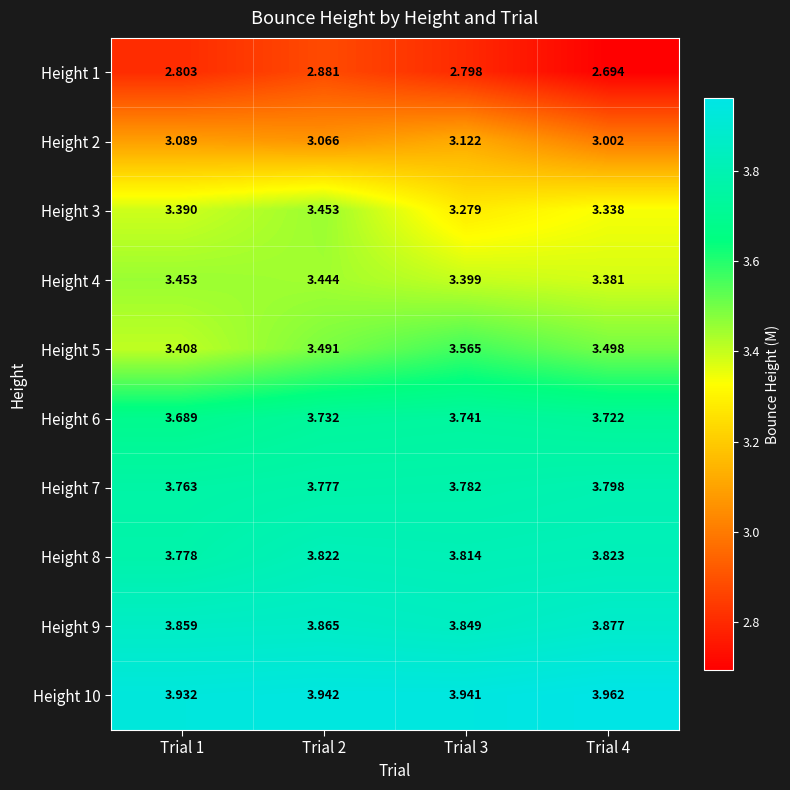

What is the total value across all series at Trial 3?

35.3